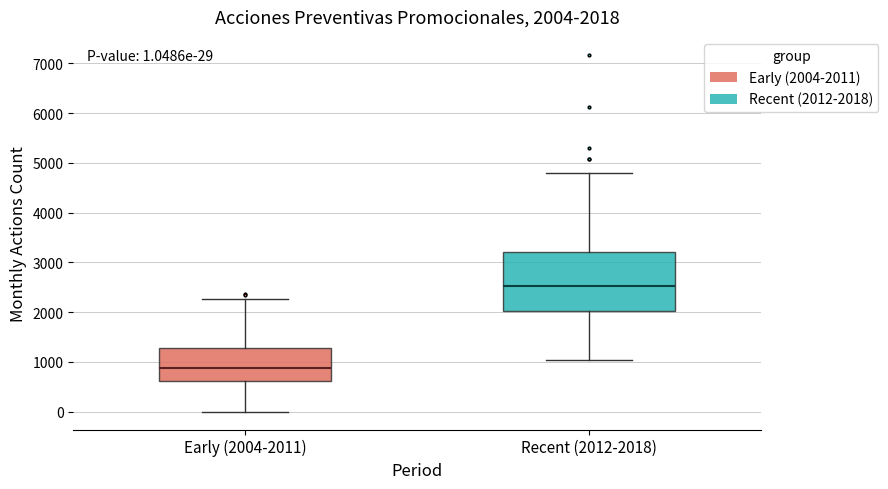

Comparing the boxes themselves (not the whiskers), which one is the tallest?

Recent (2012-2018)